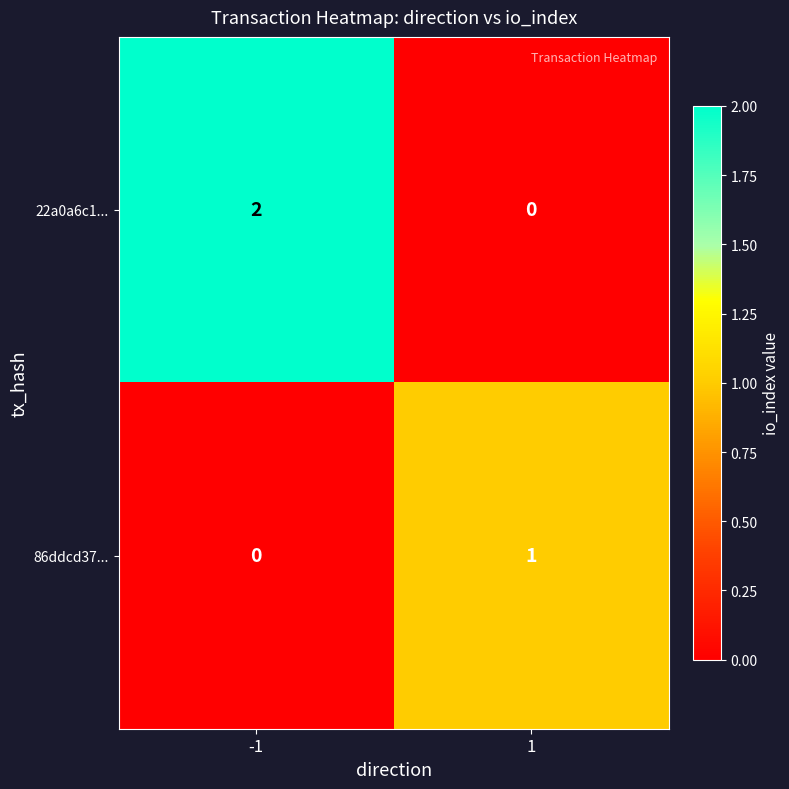

What is the difference between the highest and lowest values at 1?

1